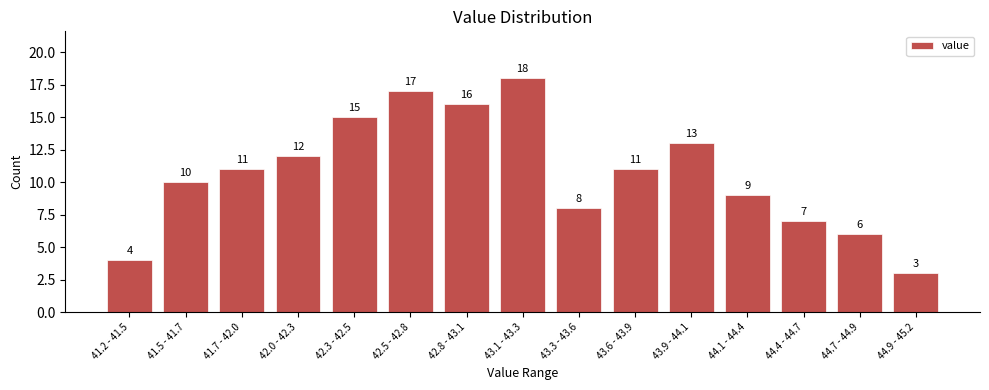

Reading left to right, transcribe all the data shown in this chart.

41.2 - 41.5=4	41.5 - 41.7=10	41.7 - 42.0=11	42.0 - 42.3=12	42.3 - 42.5=15	42.5 - 42.8=17	42.8 - 43.1=16	43.1 - 43.3=18	43.3 - 43.6=8	43.6 - 43.9=11	43.9 - 44.1=13	44.1 - 44.4=9	44.4 - 44.7=7	44.7 - 44.9=6	44.9 - 45.2=3